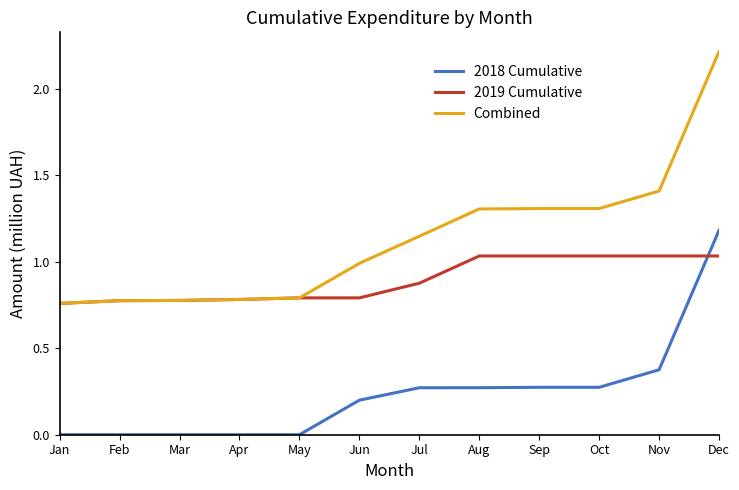

What are all the series names shown in the legend?

2018 Cumulative, 2019 Cumulative, Combined